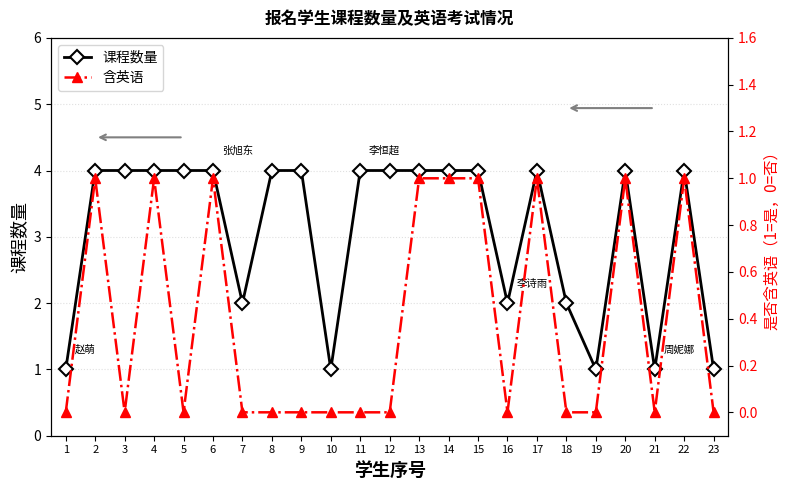

What is the sum of the 课程数量 values at 5 and 15?

8